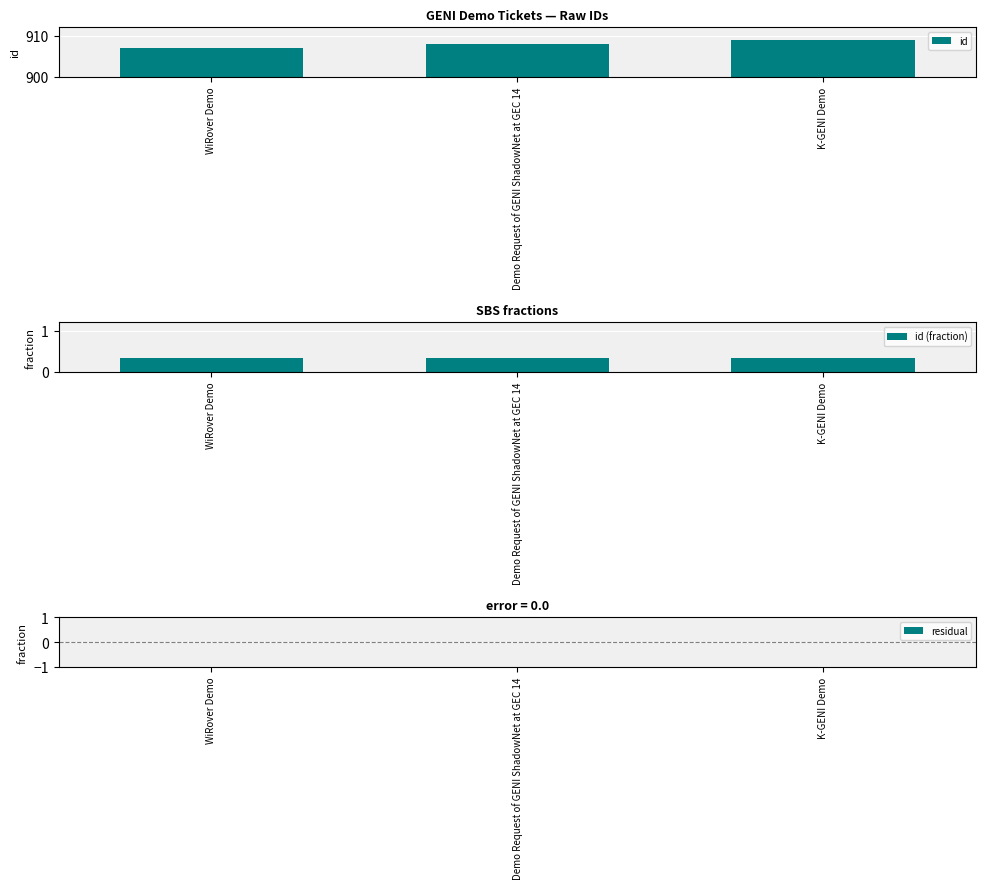

True or false: id has a value of 617.0 at K-GENI Demo.

False